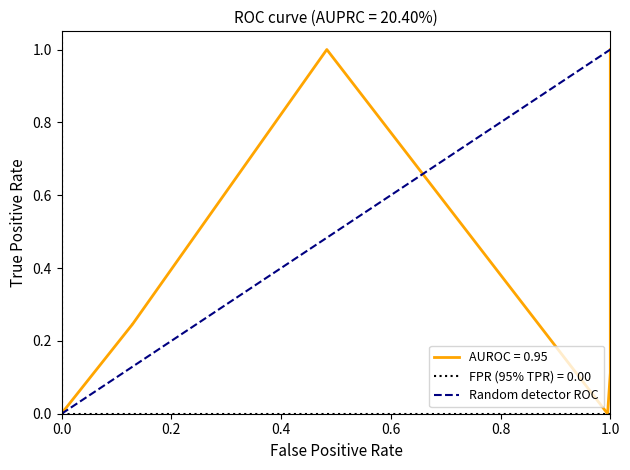

Rank the categories by value from highest to lowest.

1.0, 0.0